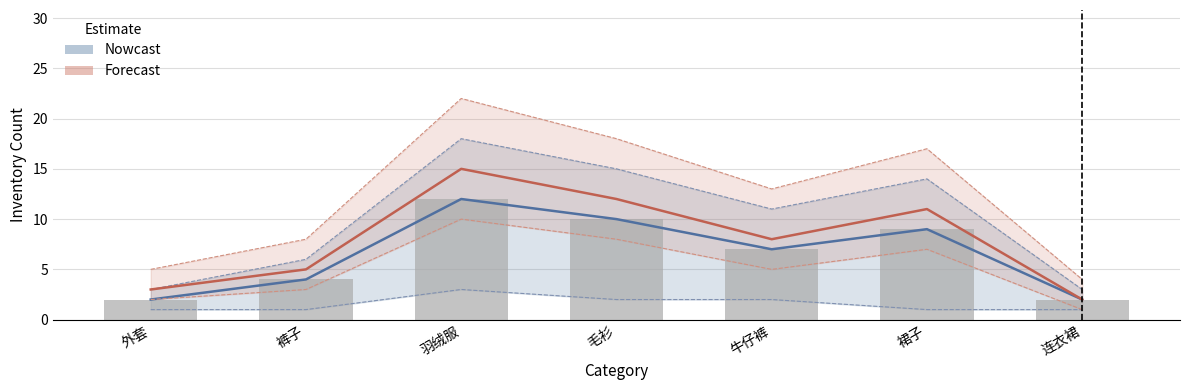

Reading right to left, what are all the values shown in this chart?

2	9	7	10	12	4	2